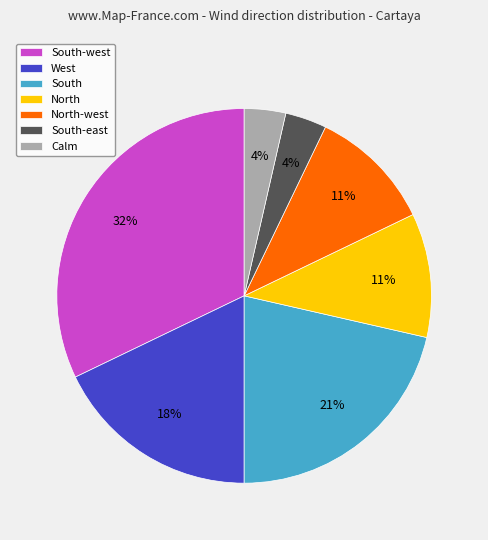

Is it true that North is 1% of the pie?

False